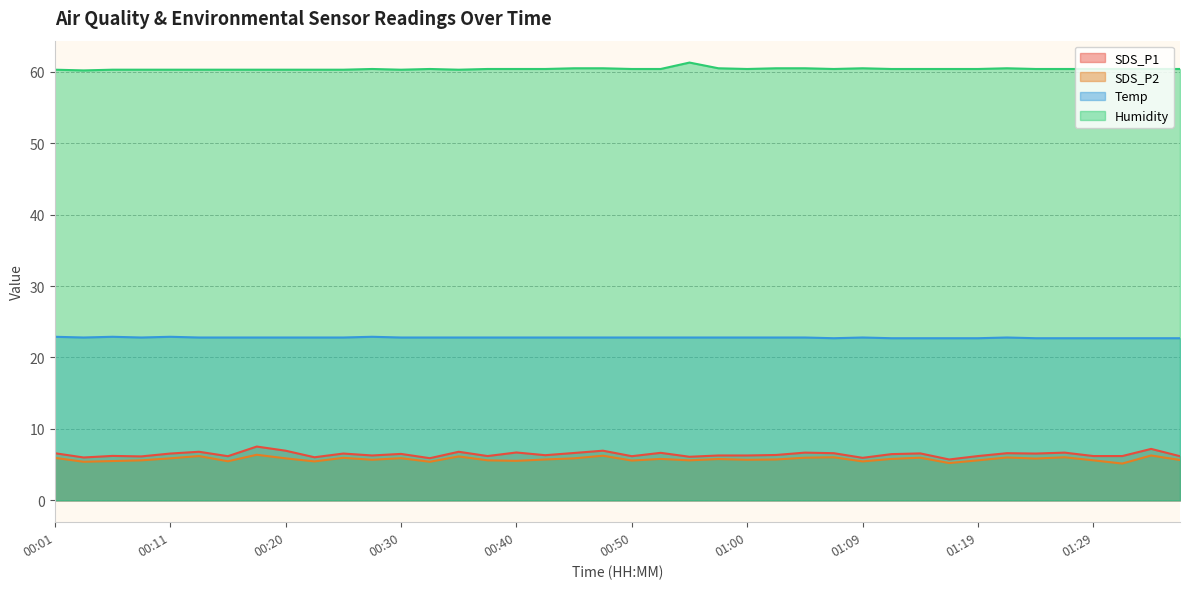

Rank the series at 01:34 from highest to lowest value.

Humidity, Temp, SDS_P1, SDS_P2